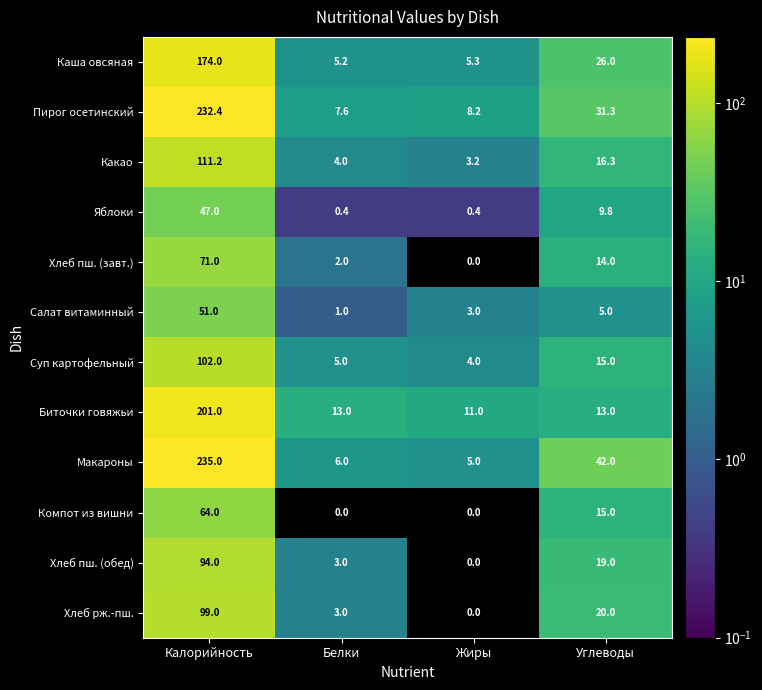

Is it true that Хлеб пш. (обед) equals 12.6 at Углеводы?

False